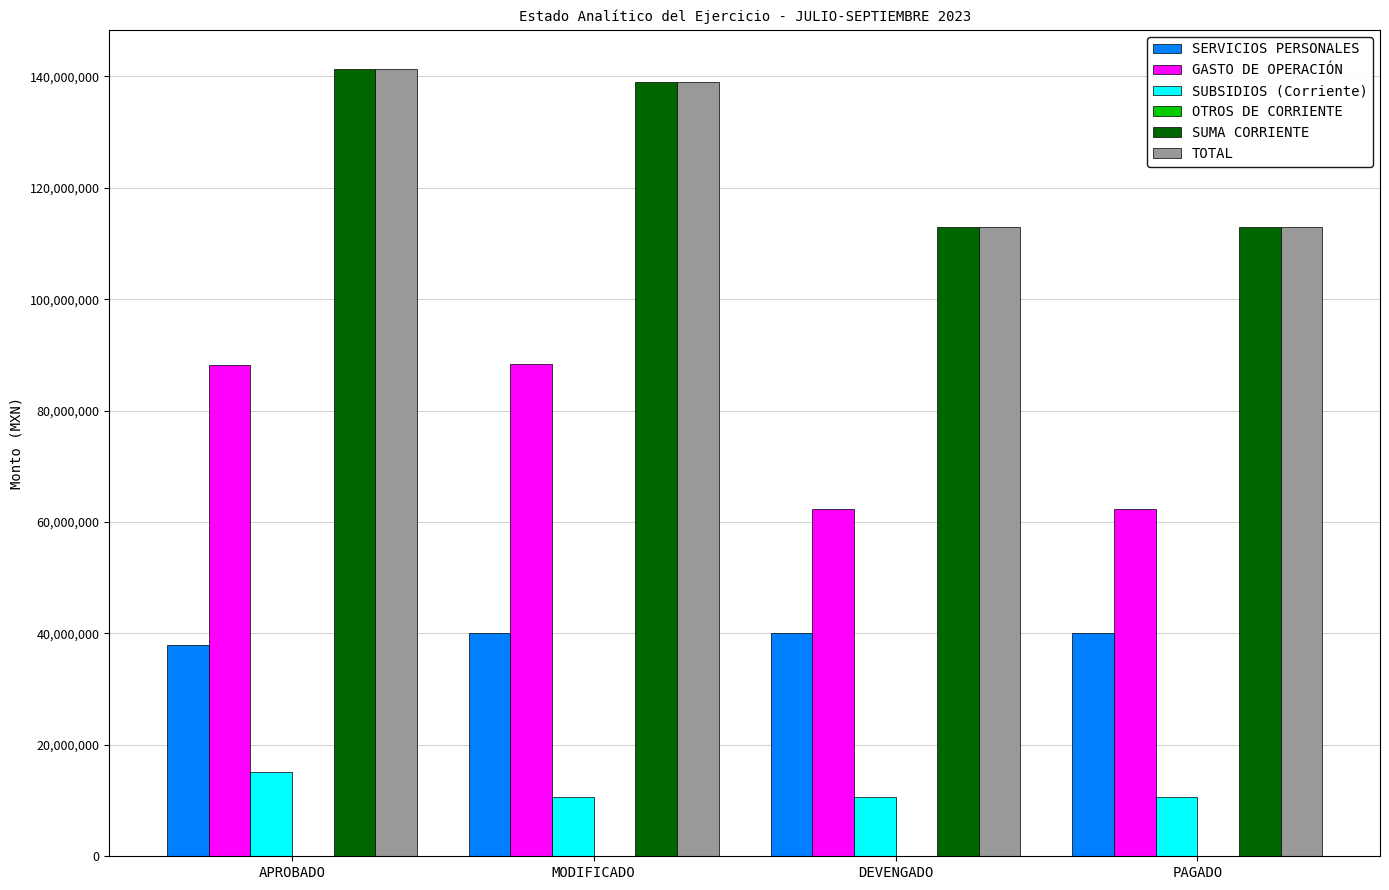

What is the sum of all SUBSIDIOS (Corriente) values?

46827553.8